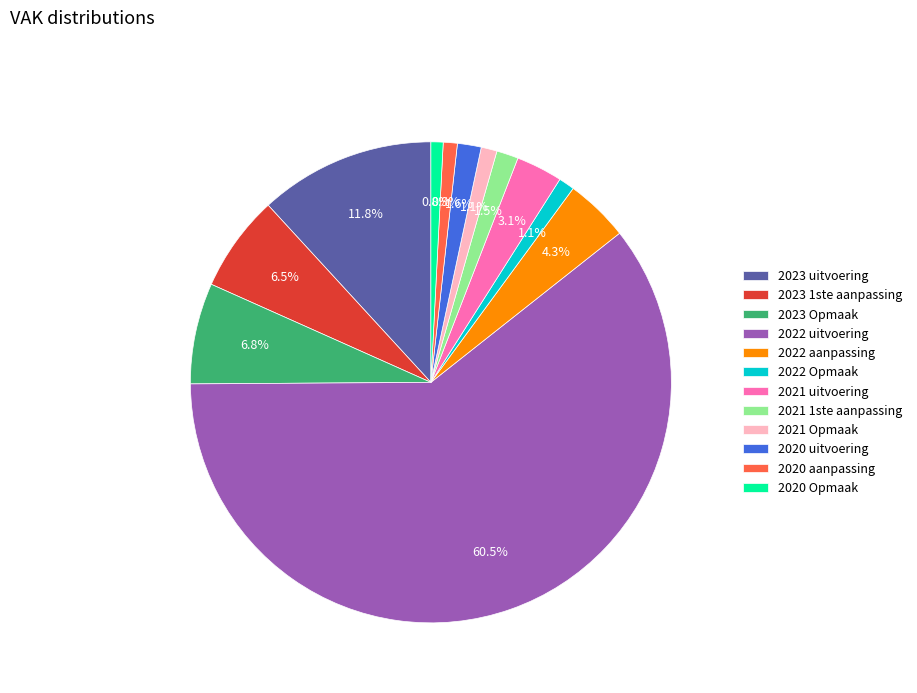

Between 2022 aanpassing and 2021 1ste aanpassing, which is larger?

2022 aanpassing